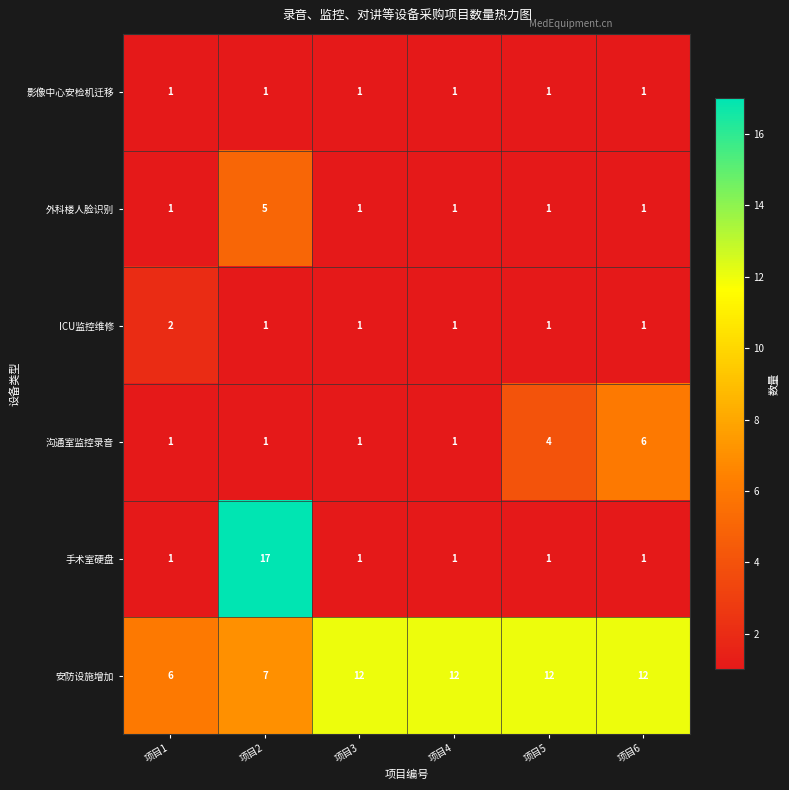

How many 安防设施增加 values are between 7 and 12?

5